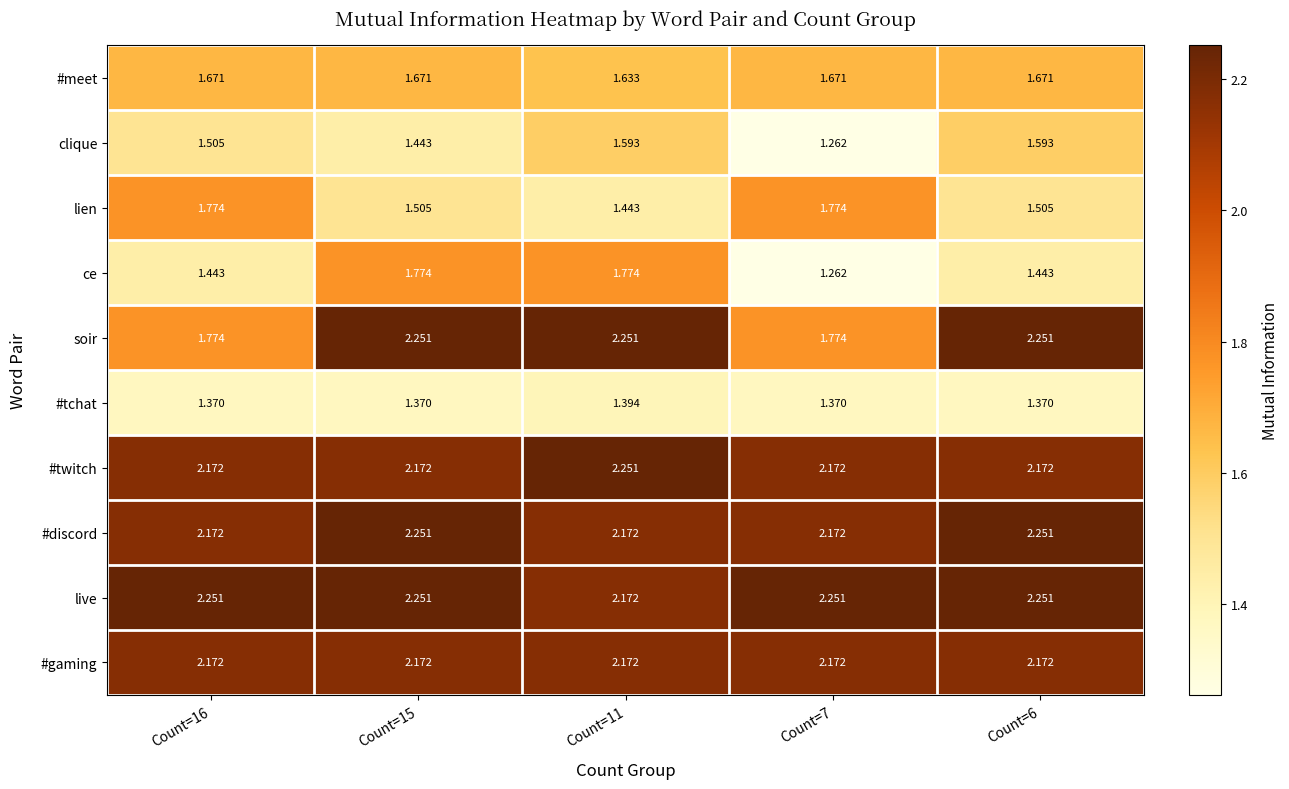

Is the value of clique at Count=6 greater than the value of soir at Count=6?

No